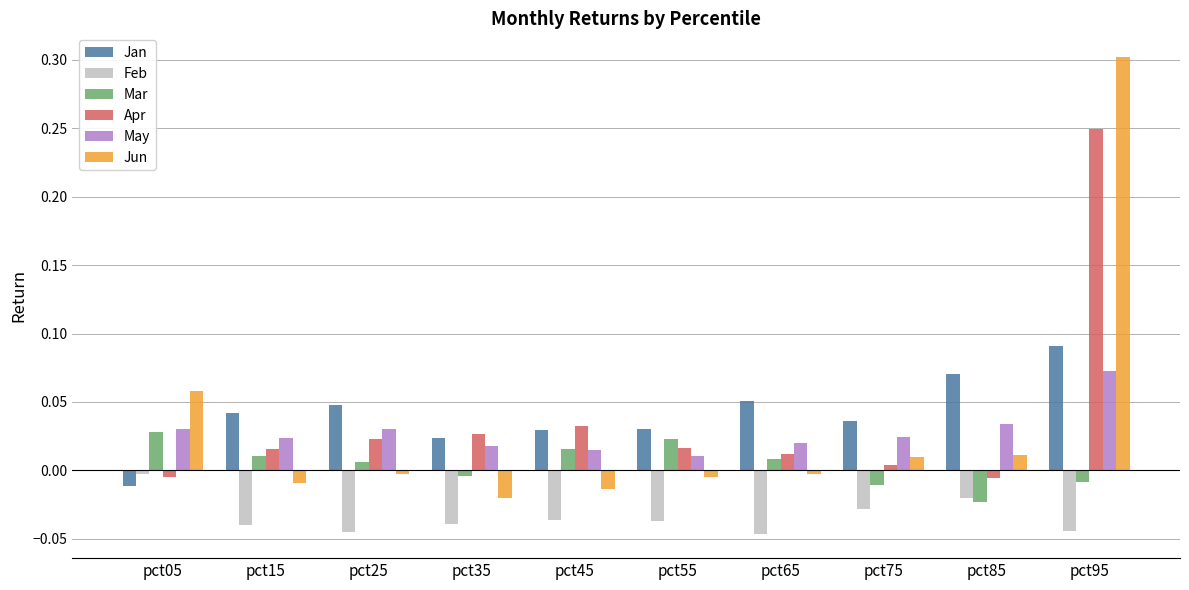

How many values in the Mar series exceed 0?

6